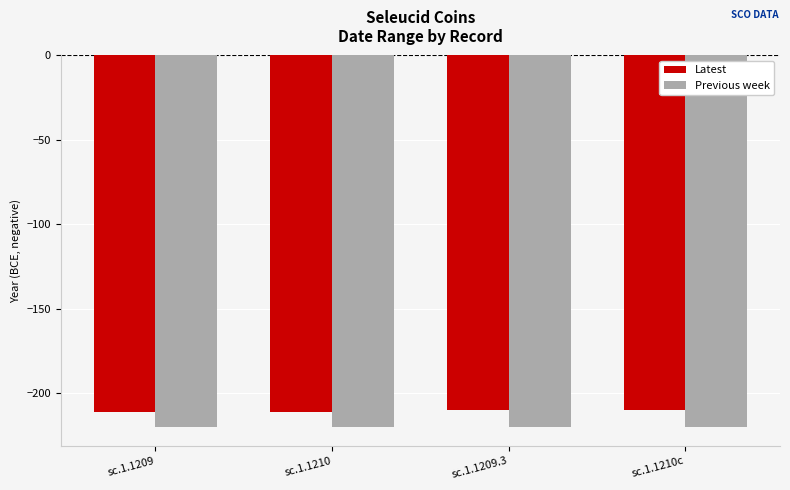

How many groups of bars are there?

4